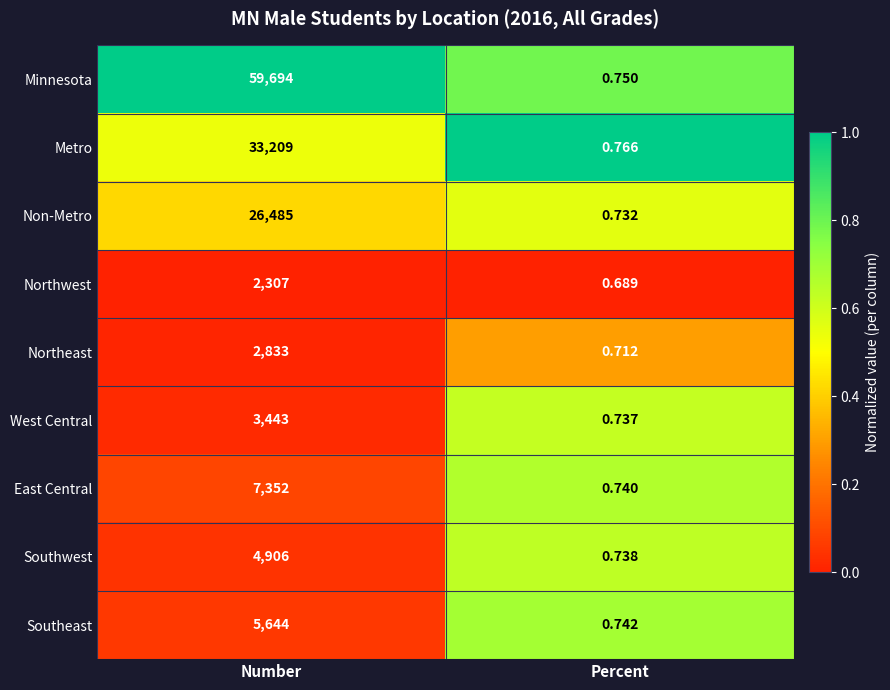

Rank the series by their maximum value, from highest to lowest.

Minnesota, Metro, Non-Metro, East Central, Southeast, Southwest, West Central, Northeast, Northwest